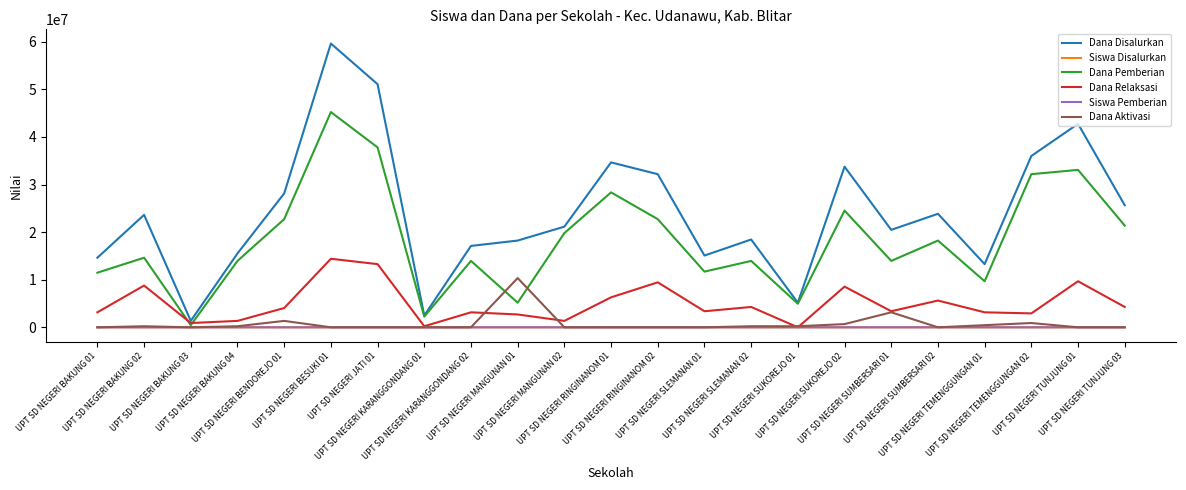

Which series has the largest total across all categories?

Dana Disalurkan